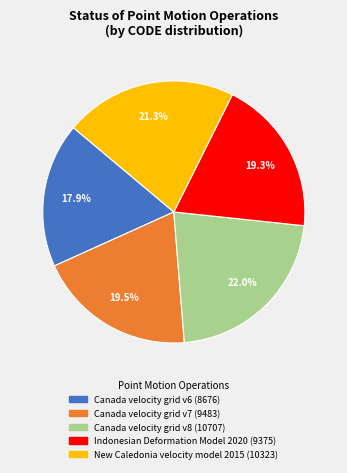

What is the smallest slice in the pie chart?

Canada velocity grid v6